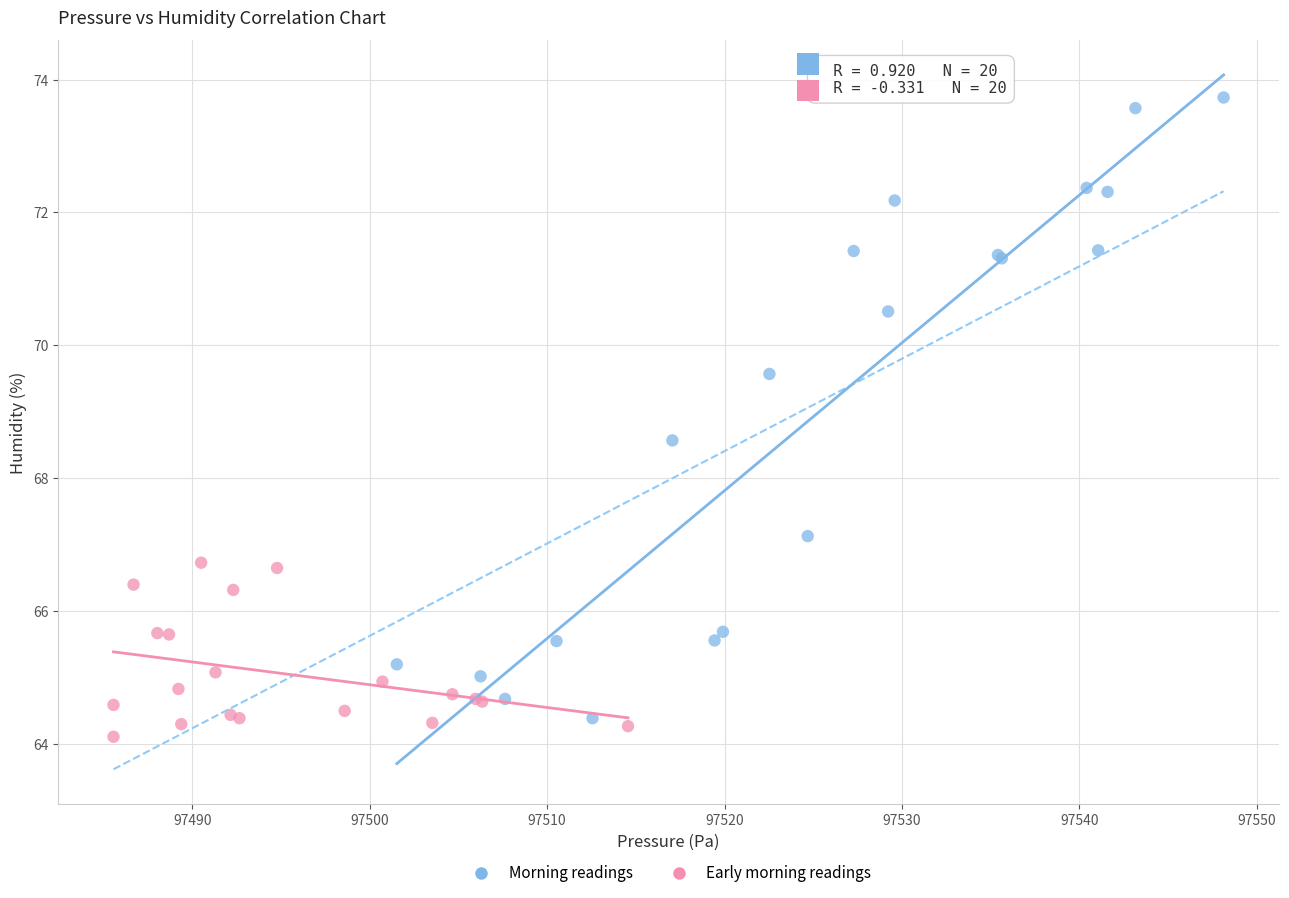

Which series has the largest Y range (max minus min)?

Morning readings